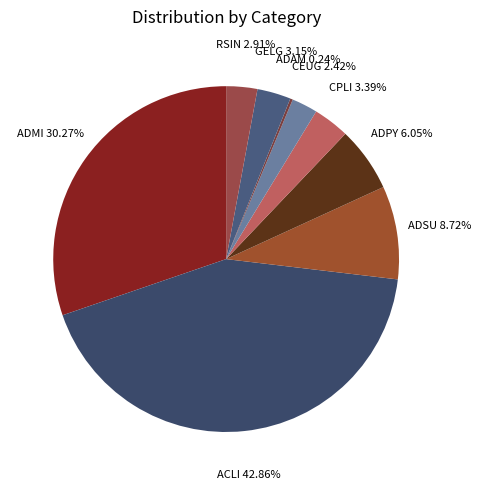

Approximately how many times larger is the value at ADSU compared to CEUG?

3.6